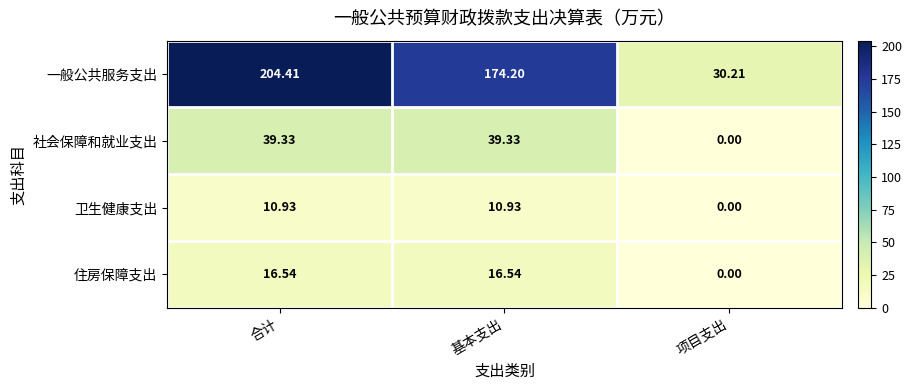

Which series has the widest spread of values?

一般公共服务支出